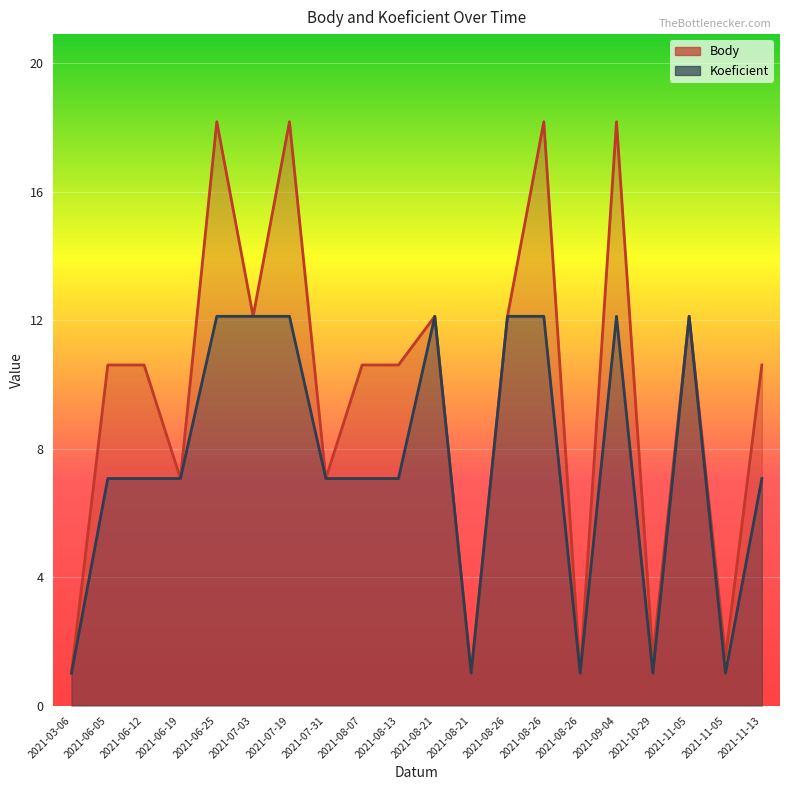

How many interior local valleys does the Koeficient series have?

4